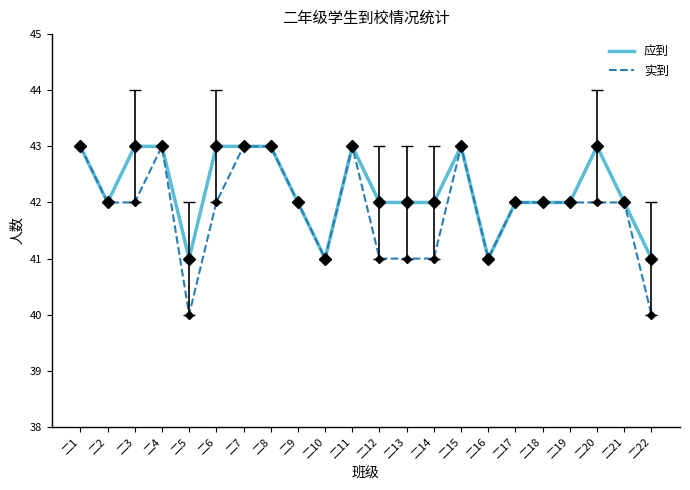

Reading left to right, transcribe all the data shown in this chart.

应到: 43	42	43	43	41	43	43	43	42	41	43	42	42	42	43	41	42	42	42	43	42	41
实到: 43	42	42	43	40	42	43	43	42	41	43	41	41	41	43	41	42	42	42	42	42	40